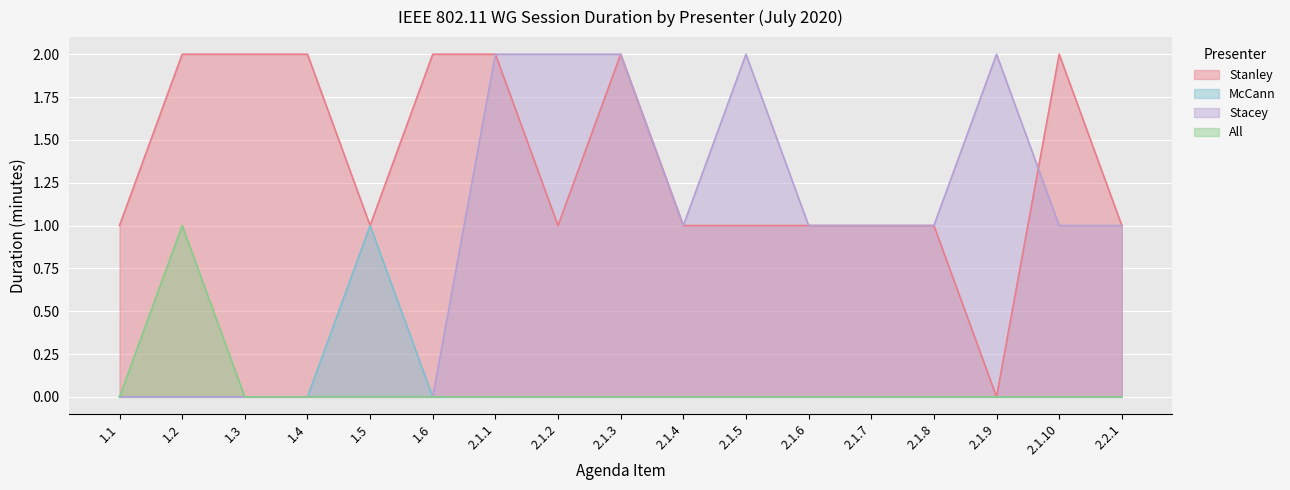

What are all the series names shown in the legend?

Stanley, McCann, Stacey, All